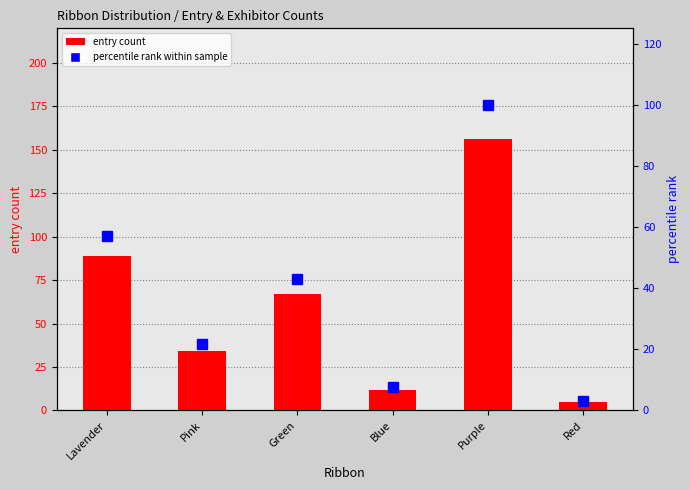

Between Lavender and Purple, which series saw the biggest shift?

entry count